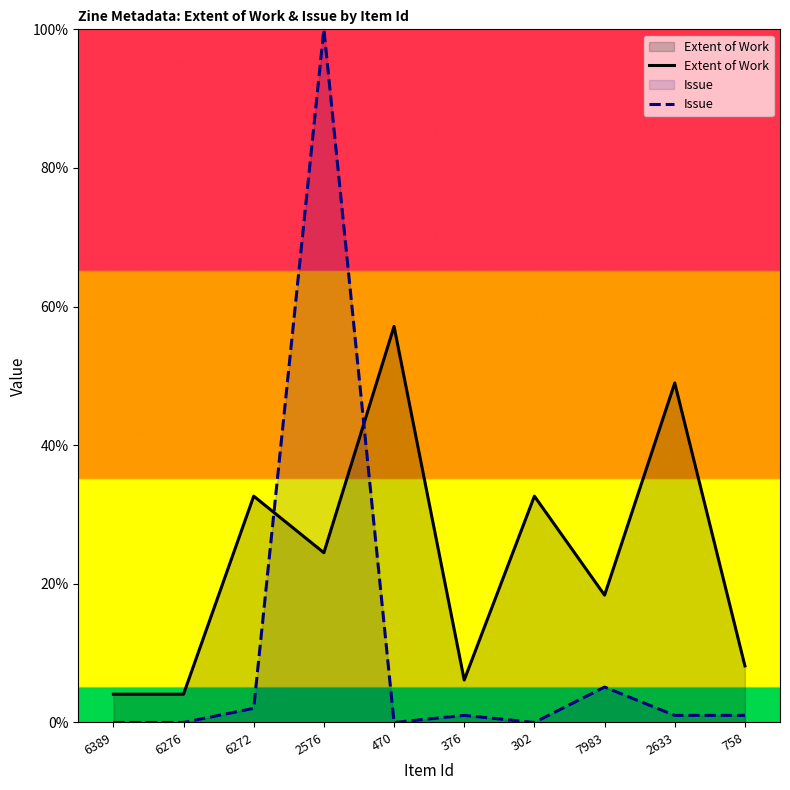

How many lines are shown in the chart?

2